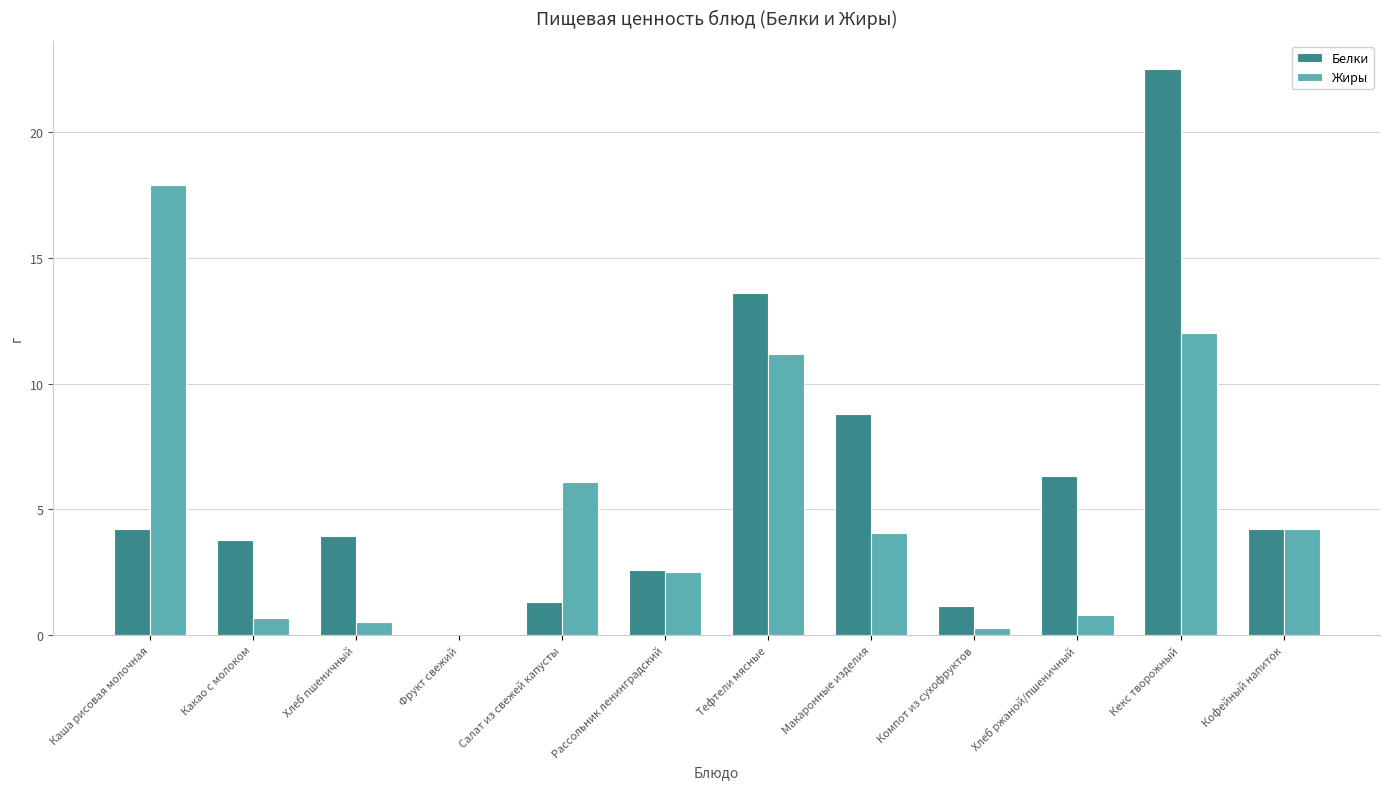

Count the number of categories in the chart.

12